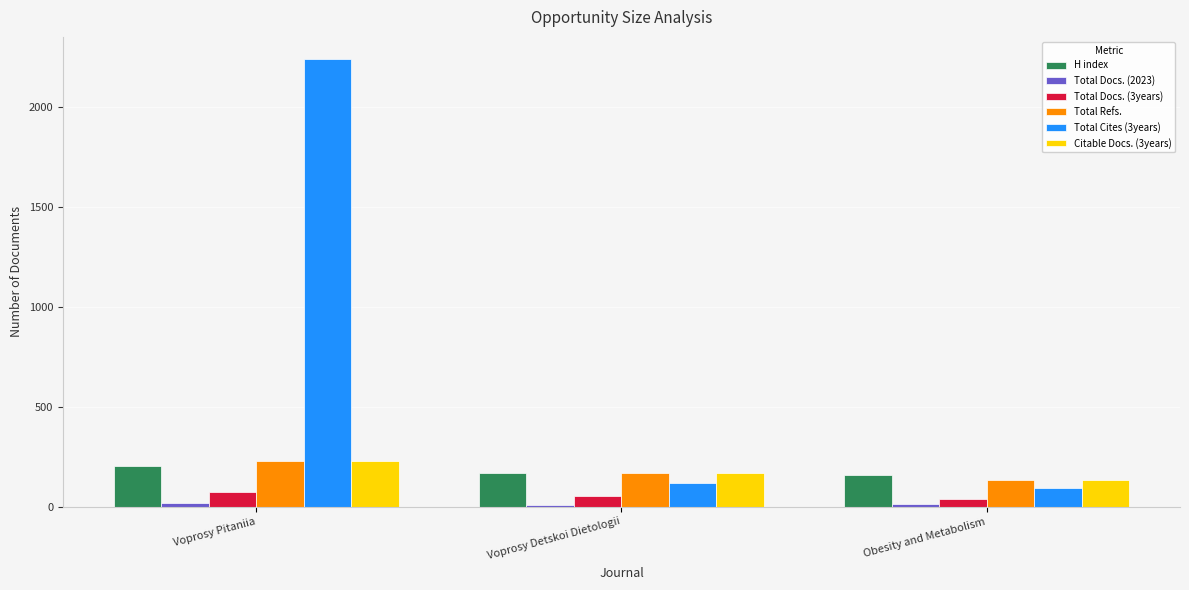

The value of Citable Docs. (3years) at Voprosy Detskoi Dietologii is 166. True or false?

True